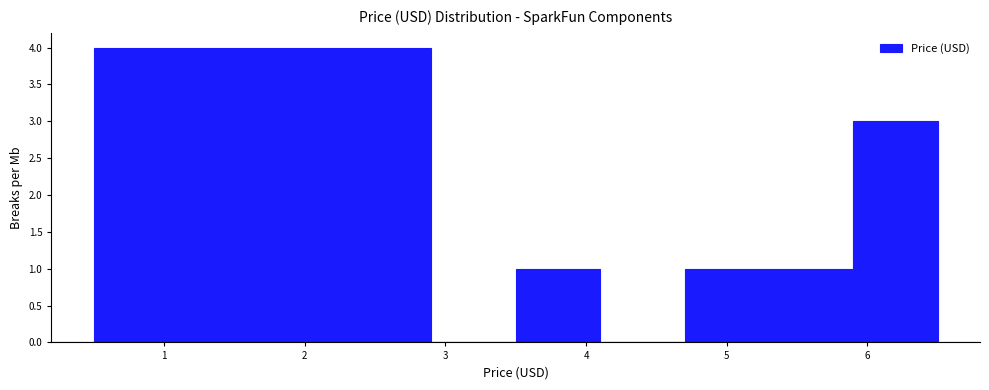

Reading left to right, list every bar in this chart as the range it spans on the x-axis followed by its height. The values are not printed on the chart, so give them approximately, as read against the axis.

0.5 to 1.1: 4
1.1 to 1.7: 4
1.7 to 2.3: 4
2.3 to 2.9: 4
2.9 to 3.5: 0
3.5 to 4.1: 1
4.1 to 4.7: 0
4.7 to 5.3: 1
5.3 to 5.9: 1
5.9 to 6.5: 3